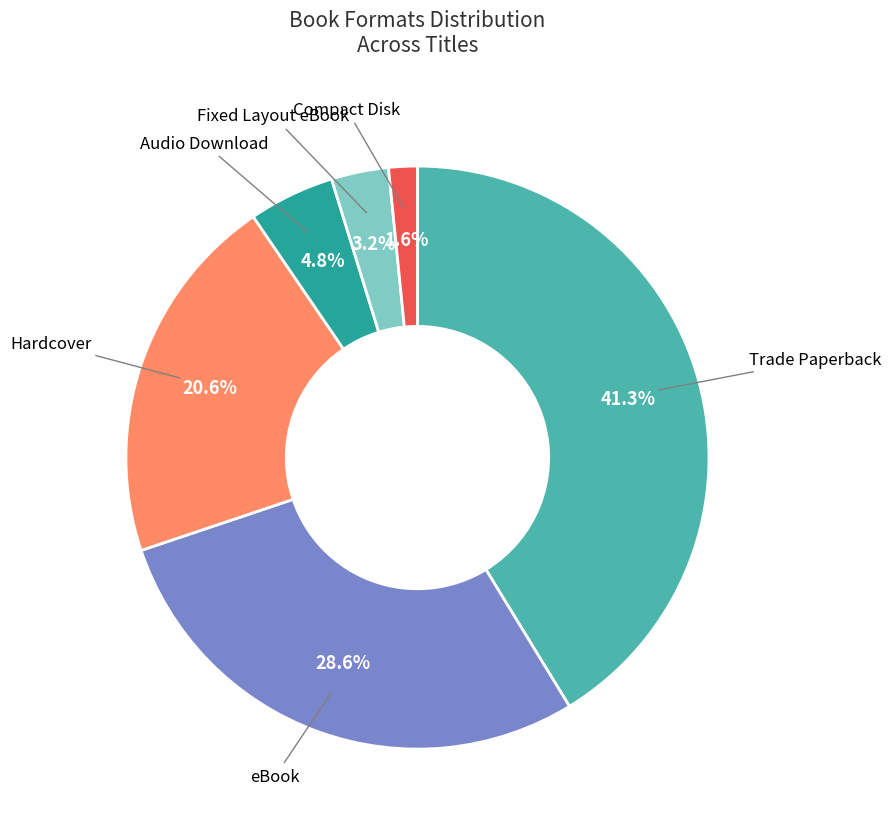

To the nearest percent, what percentage of the pie is Fixed Layout eBook?

3%